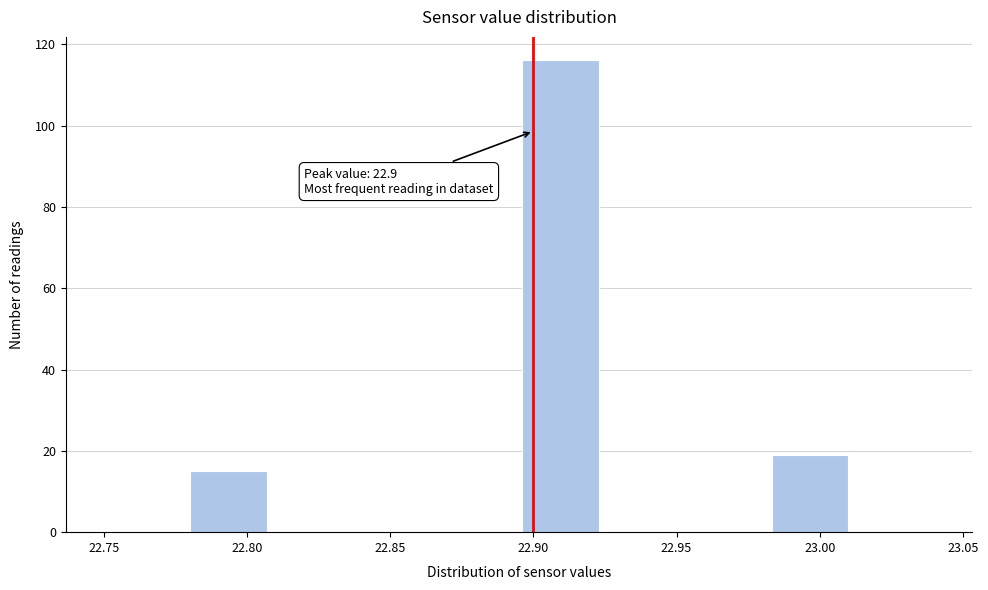

Which range on the x-axis has the tallest bar?

22.895 to 22.924